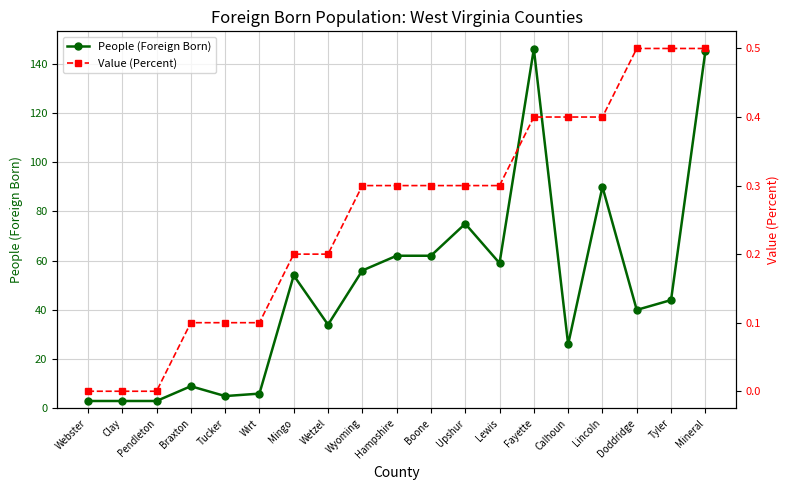

Which has a higher value, Boone or Doddridge?

Boone